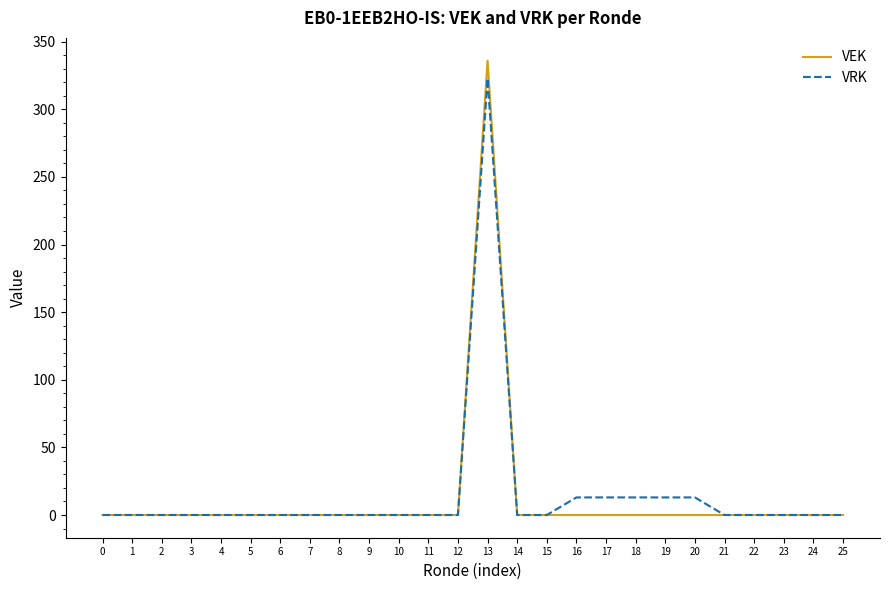

Does the chart have visible grid lines?

No